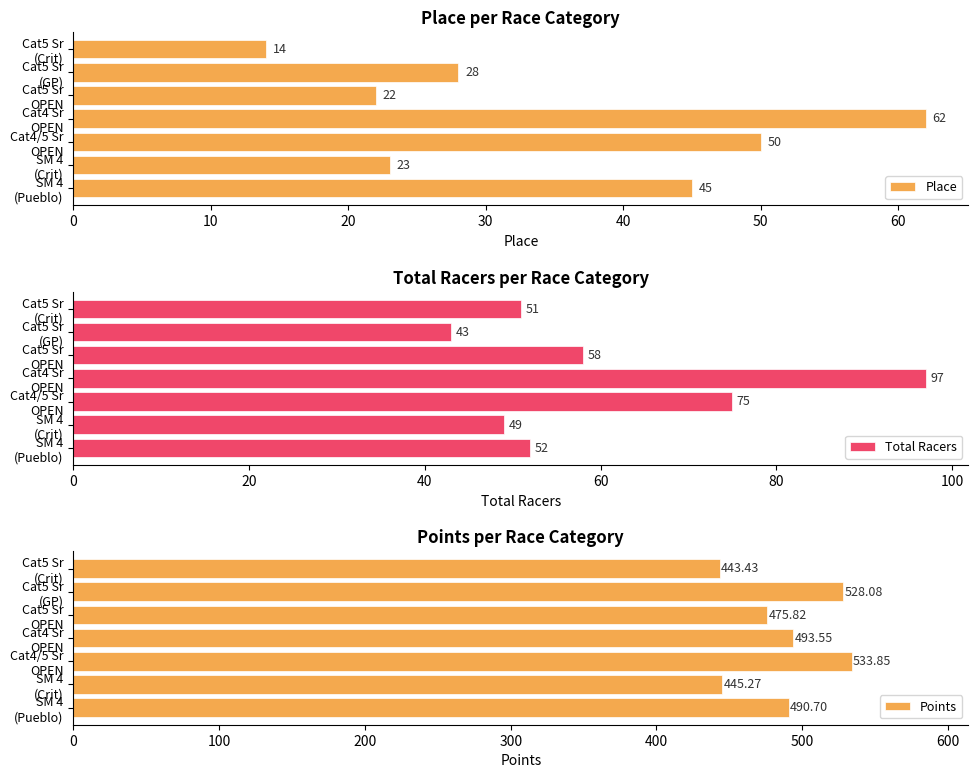

What is the average value of the Total Racers series?

61